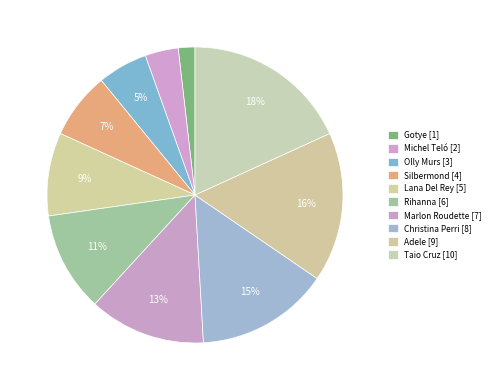

Count the number of slices in the pie.

10